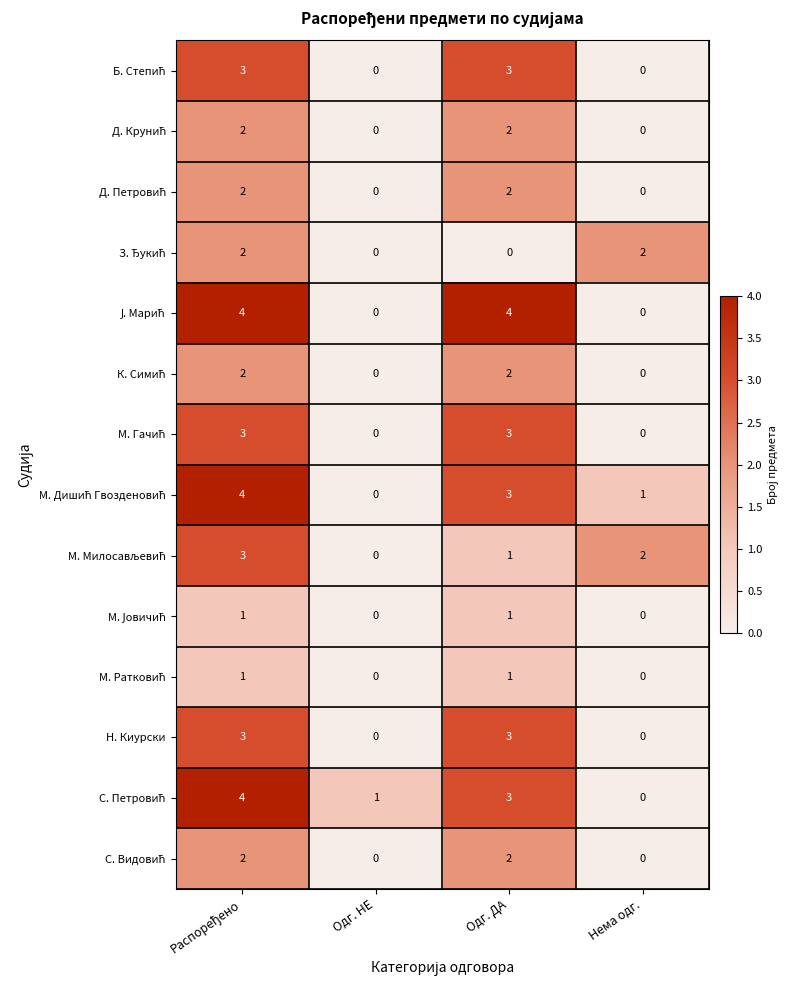

What is the total value across all series at Одг. ДА?

30